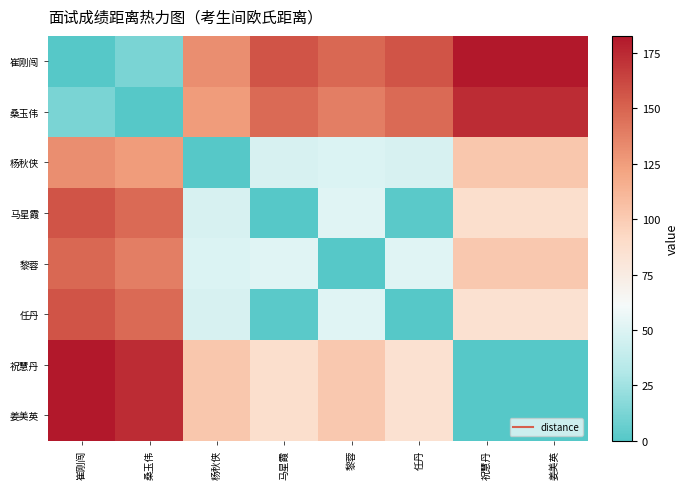

Reading right to left, list all the values displayed in this chart.

崔刚闯: 姜美英=182.8	祝慧丹=182.8	任丹=156.6	黎蓉=148.0	马星霞=156.5	杨秋侠=131.9	桑玉伟=12.8	崔刚闯=0.0
桑玉伟: 姜美英=173.8	祝慧丹=173.8	任丹=147.2	黎蓉=138.9	马星霞=147.2	杨秋侠=125.2	桑玉伟=0.0	崔刚闯=12.8
杨秋侠: 姜美英=102.6	祝慧丹=102.6	任丹=47.7	黎蓉=49.8	马星霞=47.5	杨秋侠=0.0	桑玉伟=125.2	崔刚闯=131.9
马星霞: 姜美英=87.5	祝慧丹=87.5	任丹=1.9	黎蓉=51.9	马星霞=0.0	杨秋侠=47.5	桑玉伟=147.2	崔刚闯=156.5
黎蓉: 姜美英=101.5	祝慧丹=101.5	任丹=51.9	黎蓉=0.0	马星霞=51.9	杨秋侠=49.8	桑玉伟=138.9	崔刚闯=148.0
任丹: 姜美英=85.6	祝慧丹=85.6	任丹=0.0	黎蓉=51.9	马星霞=1.9	杨秋侠=47.7	桑玉伟=147.2	崔刚闯=156.6
祝慧丹: 姜美英=0.0	祝慧丹=0.0	任丹=85.6	黎蓉=101.5	马星霞=87.5	杨秋侠=102.6	桑玉伟=173.8	崔刚闯=182.8
姜美英: 姜美英=0.0	祝慧丹=0.0	任丹=85.6	黎蓉=101.5	马星霞=87.5	杨秋侠=102.6	桑玉伟=173.8	崔刚闯=182.8